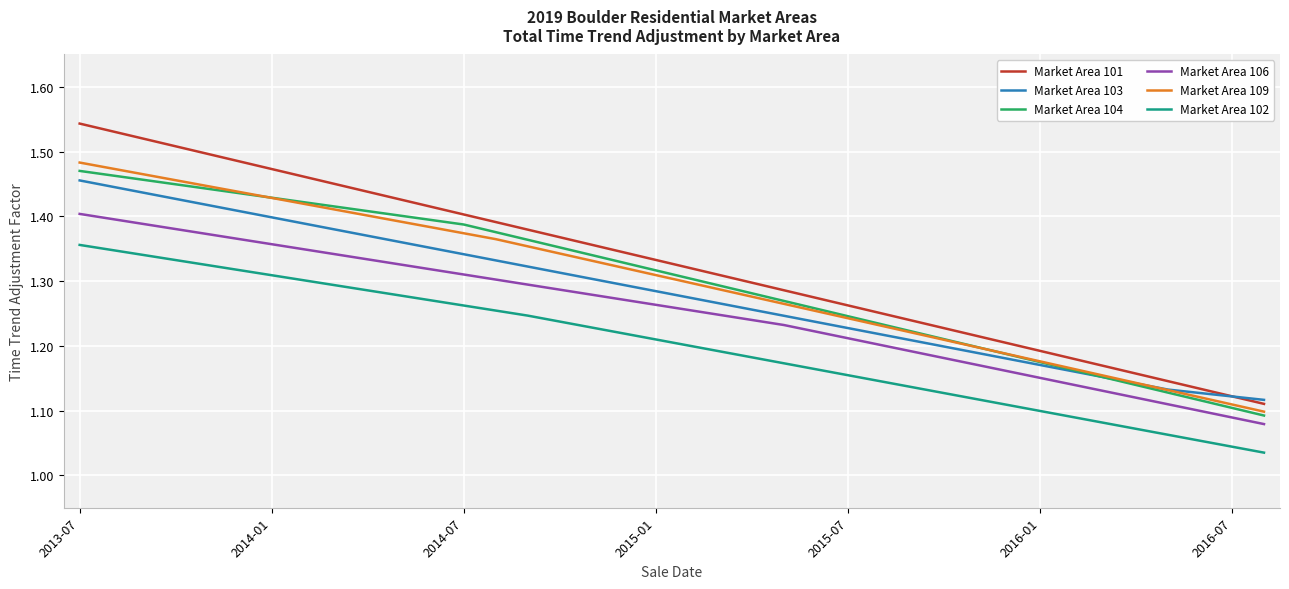

True or false: Market Area 102 and Market Area 103 intersect in this chart.

False